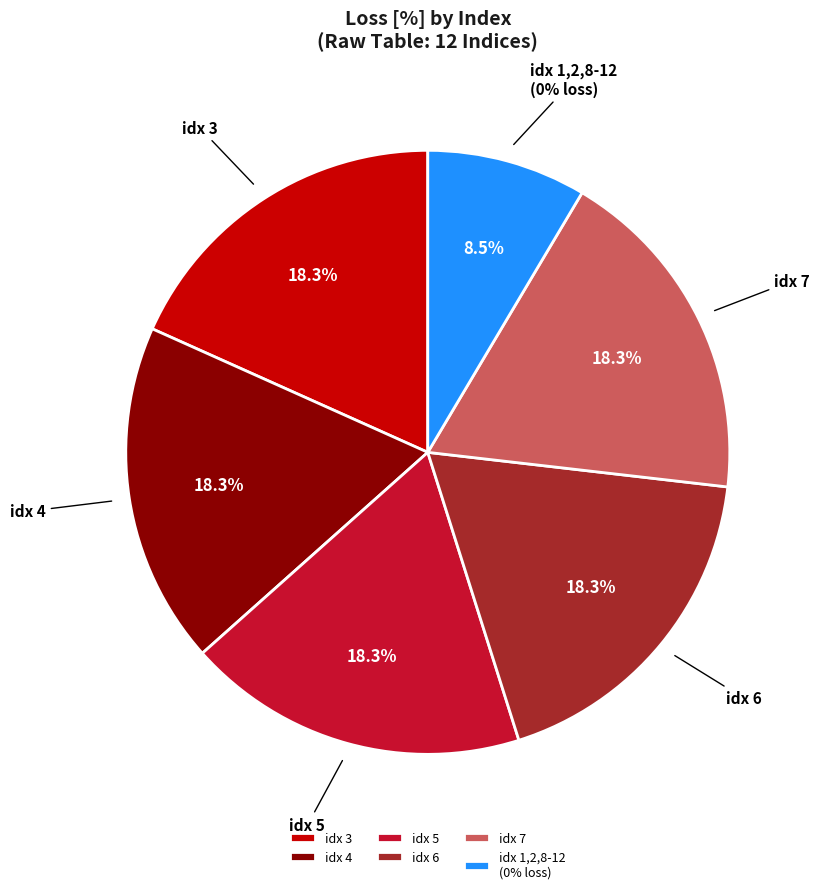

The 2 slice represents 0% of the pie. True or false?

True